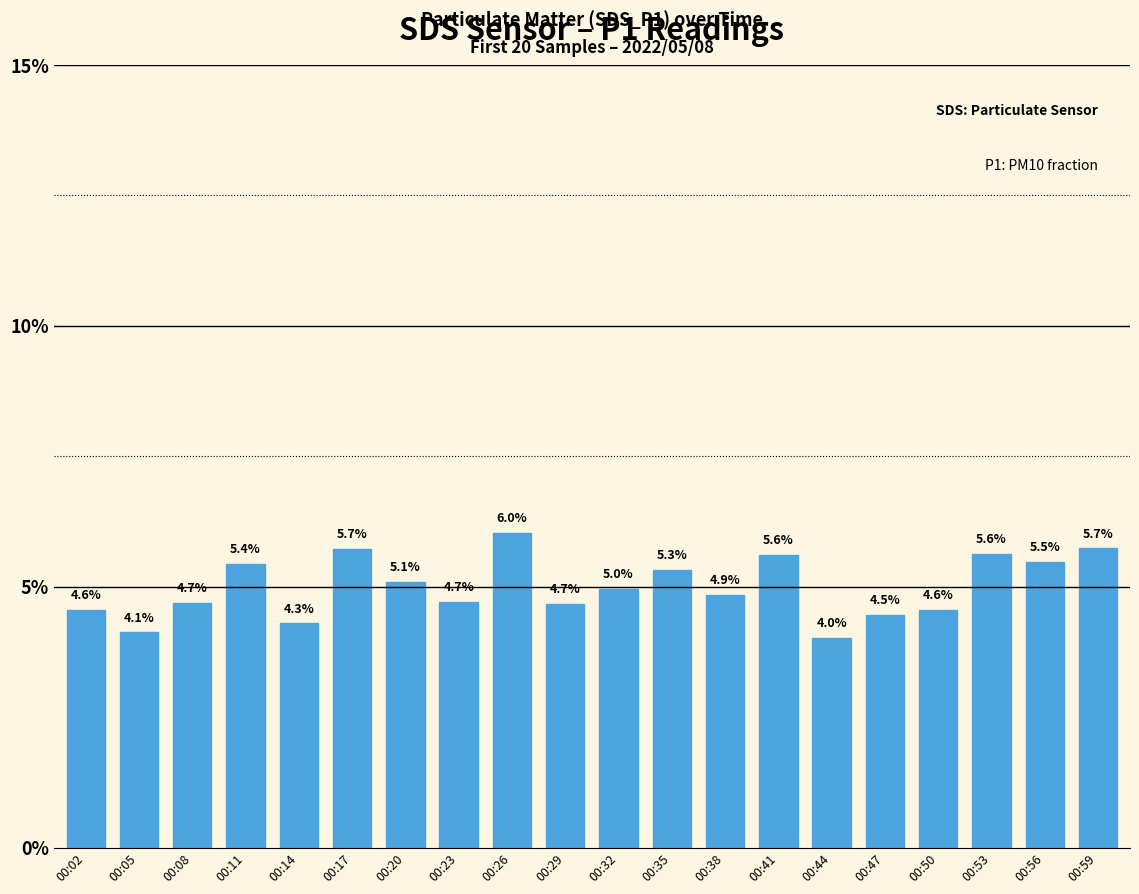

Reading right to left, list all the values displayed in this chart.

00:59=5.7	00:56=5.5	00:53=5.6	00:50=4.6	00:47=4.5	00:44=4.0	00:41=5.6	00:38=4.9	00:35=5.3	00:32=5.0	00:29=4.7	00:26=6.0	00:23=4.7	00:20=5.1	00:17=5.7	00:14=4.3	00:11=5.4	00:08=4.7	00:05=4.1	00:02=4.6